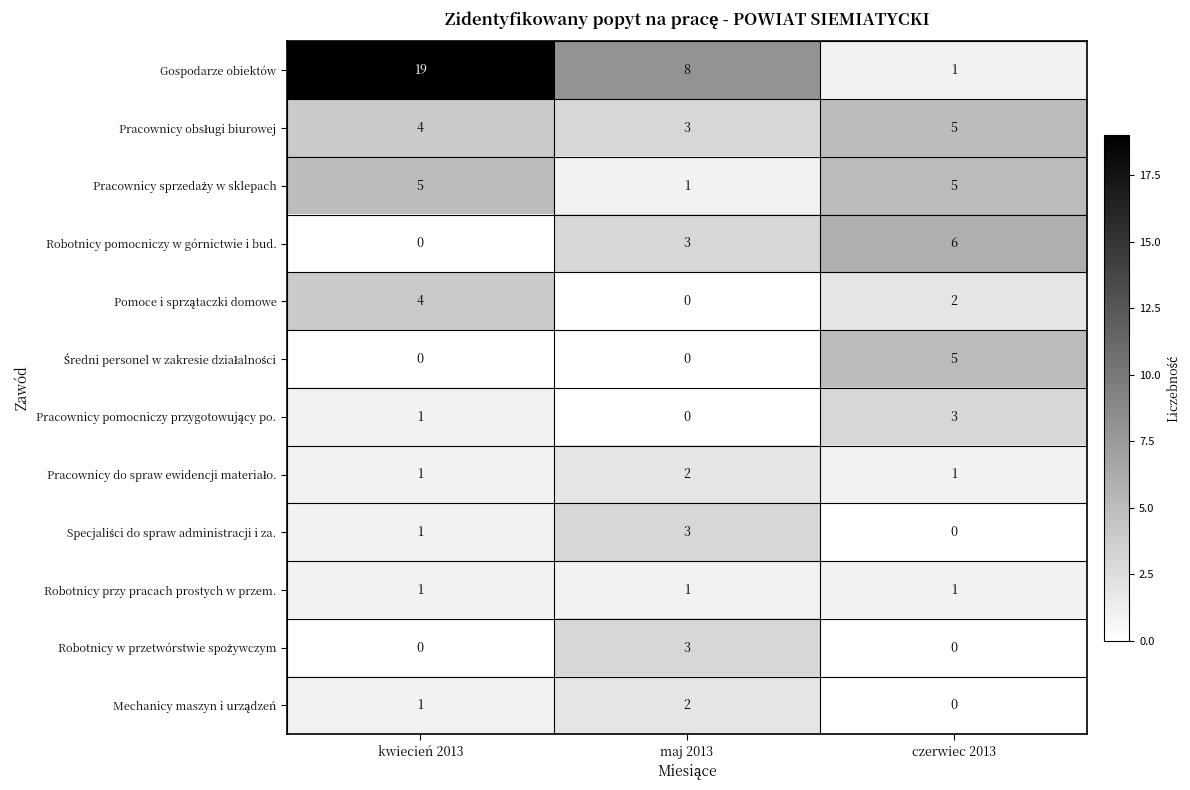

What is the difference between the Gospodarze obiektów values at kwiecień 2013 and maj 2013?

11